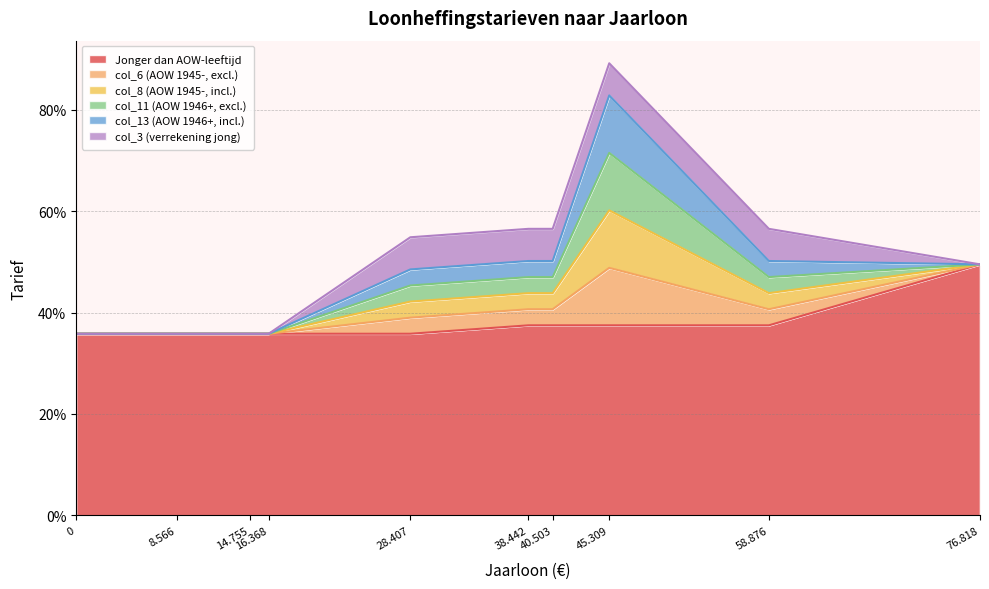

How many lines are shown in the chart?

6